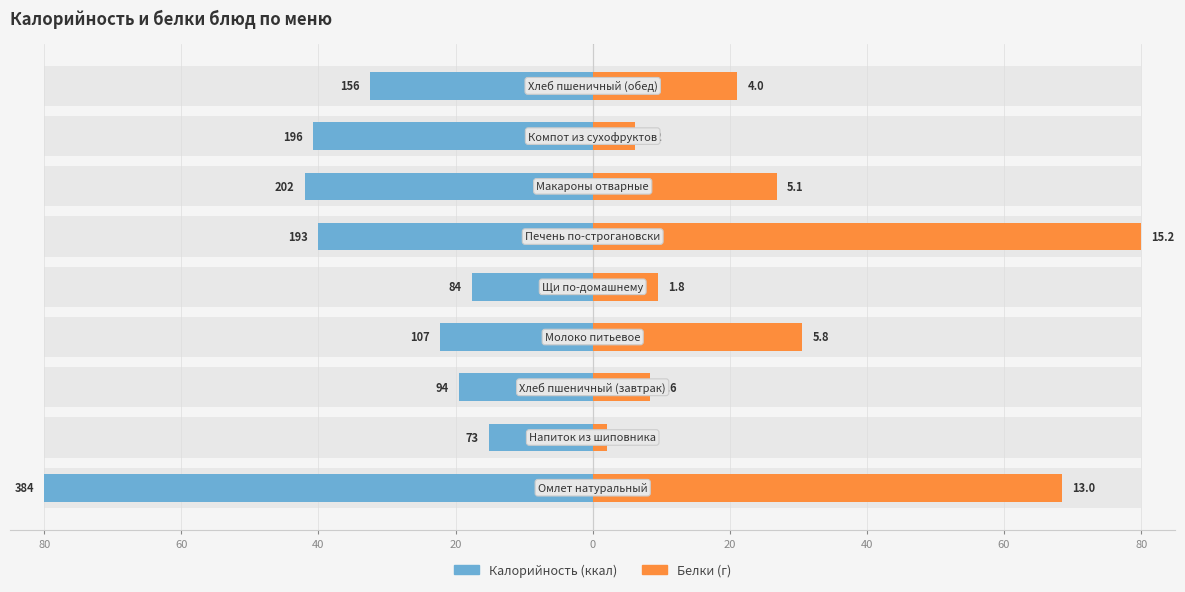

True or false: Калорийность has a value of -26.0 at 60.

False